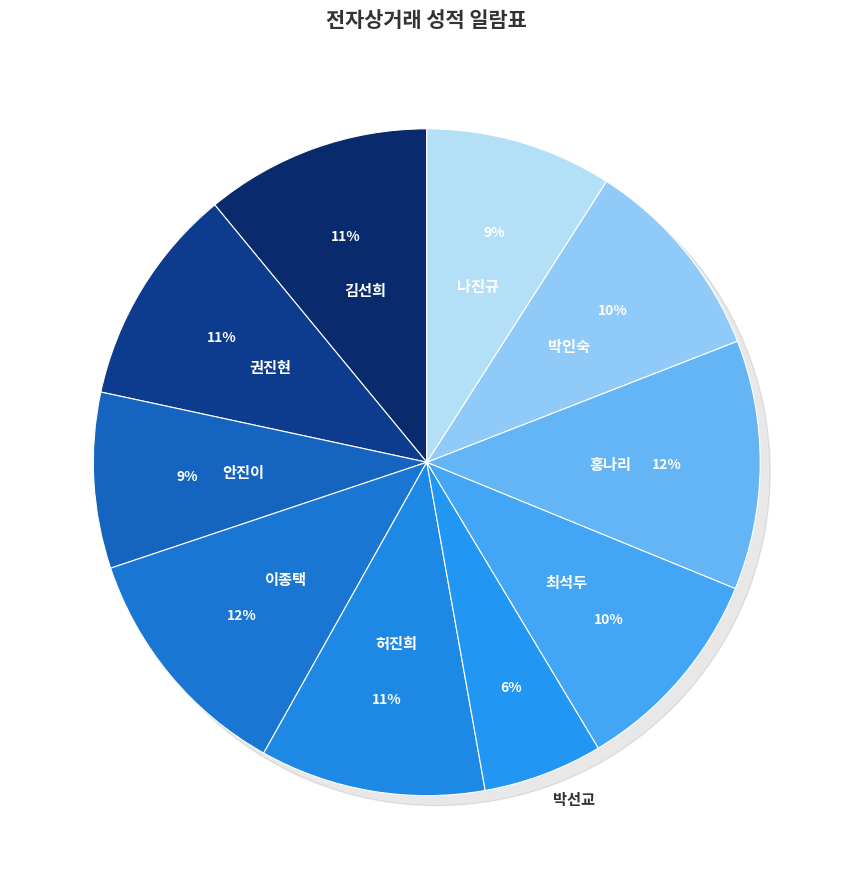

To the nearest percent, what percentage of the pie is 박선교?

6%